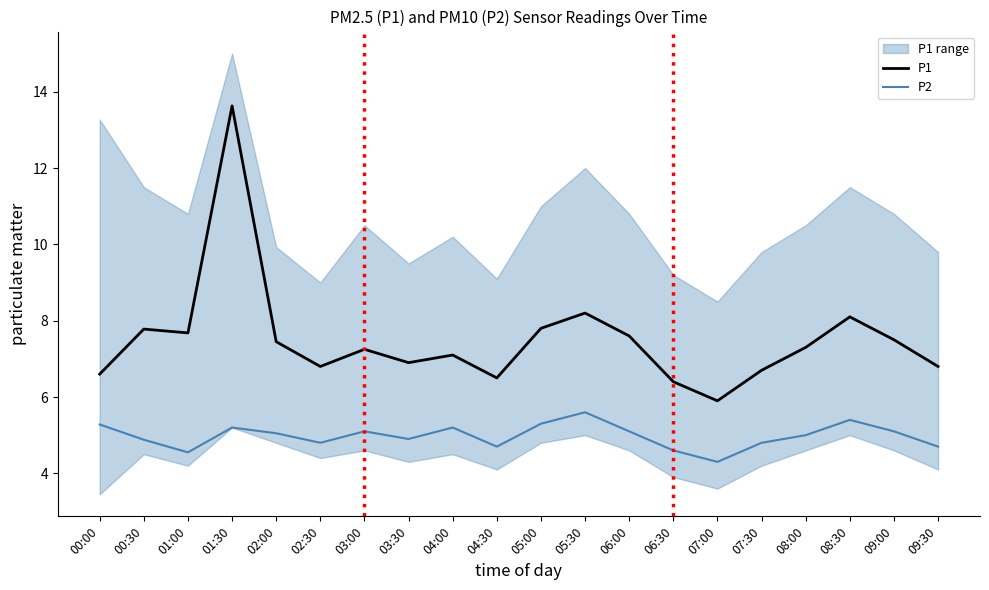

Reading left to right, transcribe all the data shown in this chart.

P1: 00:00=6.6	00:30=7.8	01:00=7.7	01:30=13.6	02:00=7.5	02:30=6.8	03:00=7.2	03:30=6.9	04:00=7.1	04:30=6.5	05:00=7.8	05:30=8.2	06:00=7.6	06:30=6.4	07:00=5.9	07:30=6.7	08:00=7.3	08:30=8.1	09:00=7.5	09:30=6.8
P2: 00:00=5.3	00:30=4.9	01:00=4.5	01:30=5.2	02:00=5.0	02:30=4.8	03:00=5.1	03:30=4.9	04:00=5.2	04:30=4.7	05:00=5.3	05:30=5.6	06:00=5.1	06:30=4.6	07:00=4.3	07:30=4.8	08:00=5.0	08:30=5.4	09:00=5.1	09:30=4.7